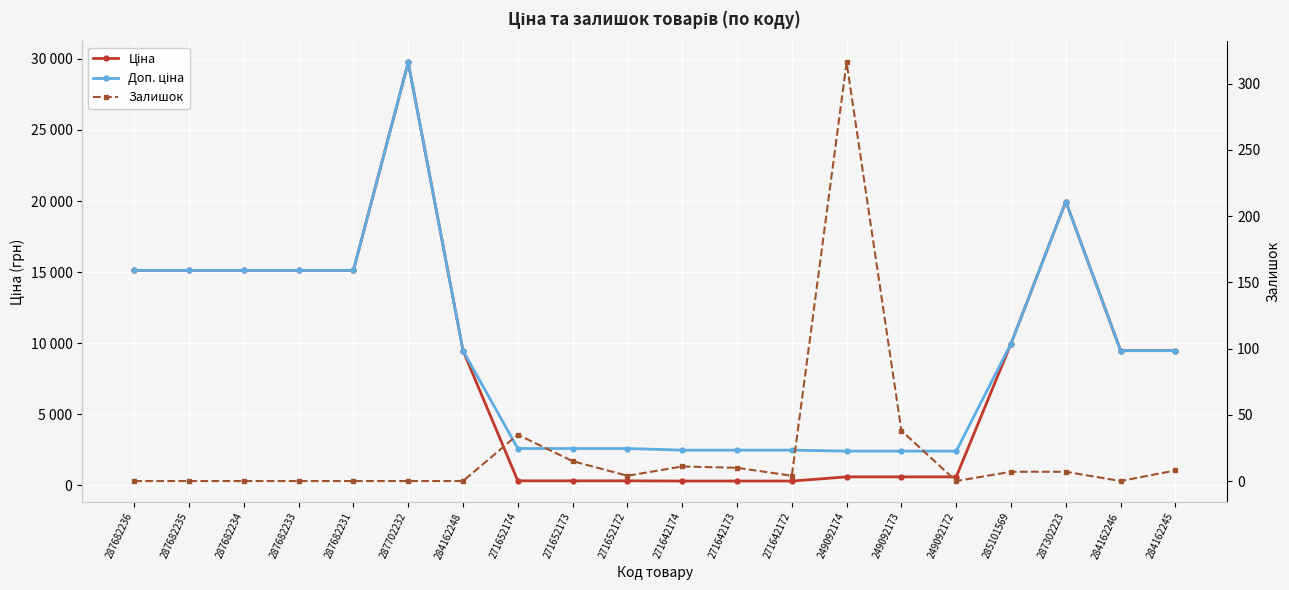

True or false: Ціна and Доп. ціна cross at least once.

False